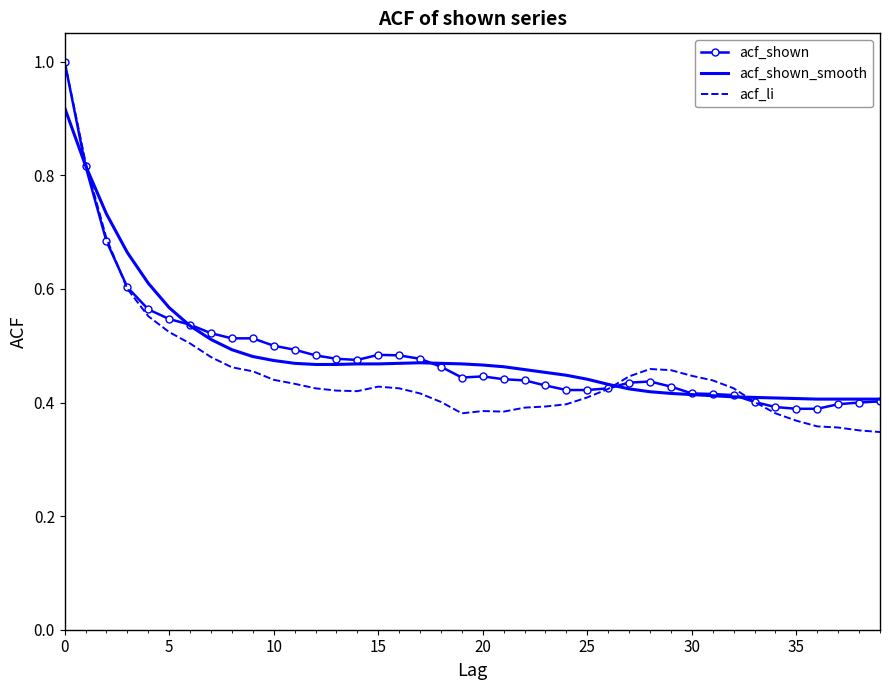

What is the maximum value shown in the chart?

1.0